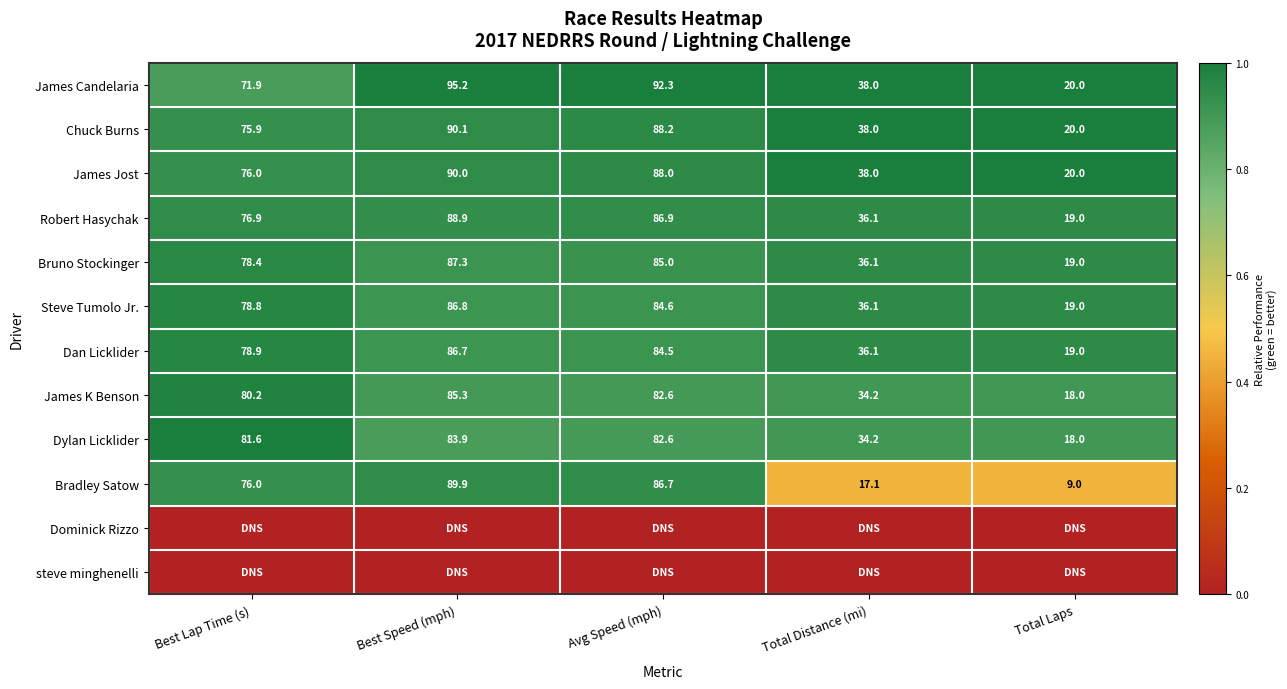

What is the sum of the James Jost values at Total Distance (mi) and Best Lap Time (s)?

114.0